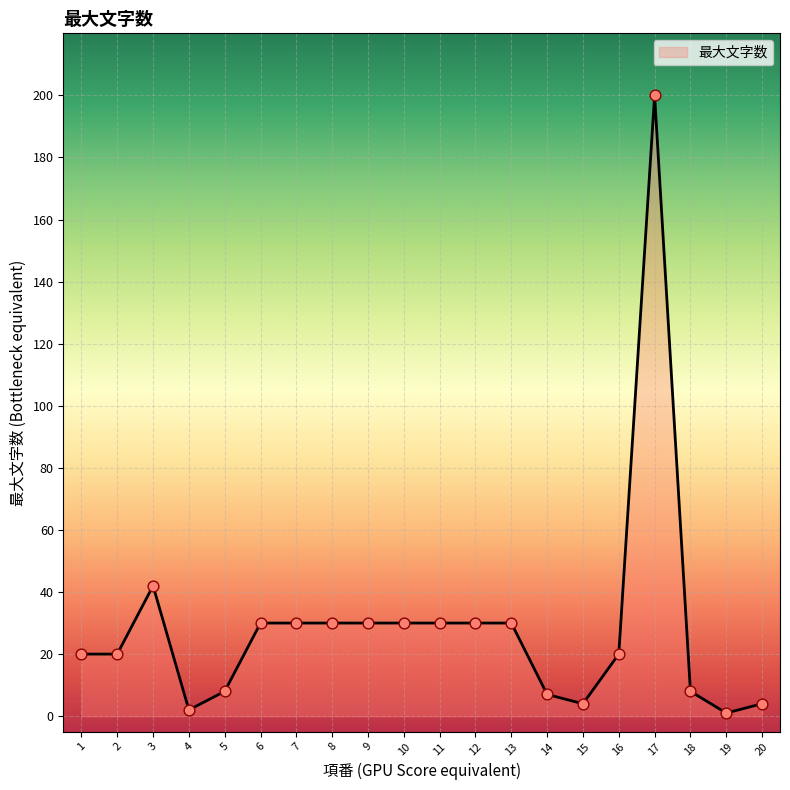

What is the change in value from 10 to 17?

+170